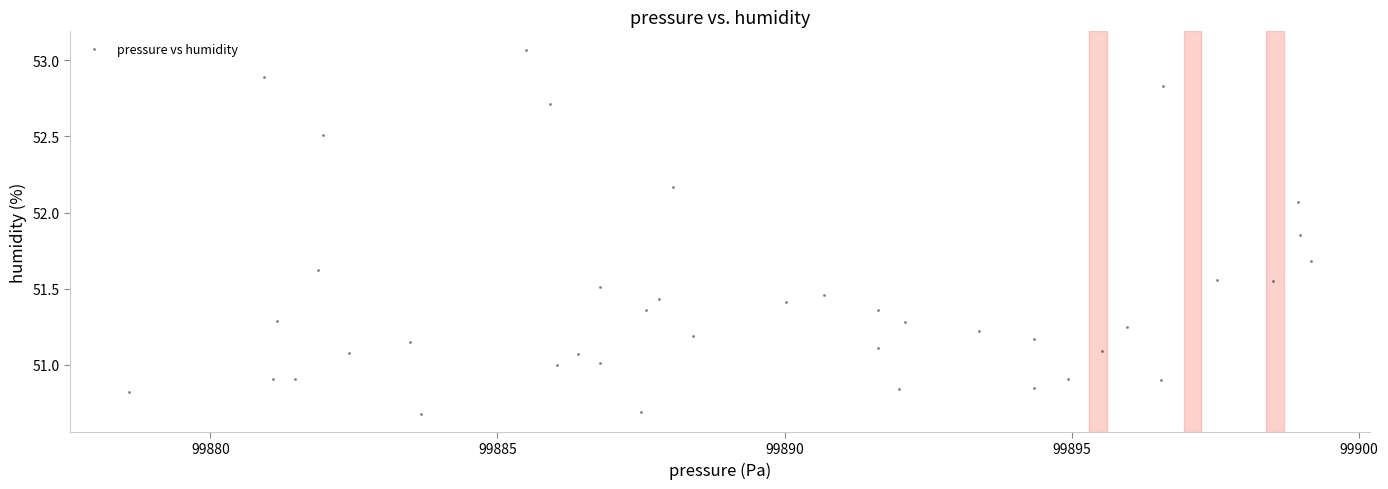

What is the range of X values (max minus min)?

20.6